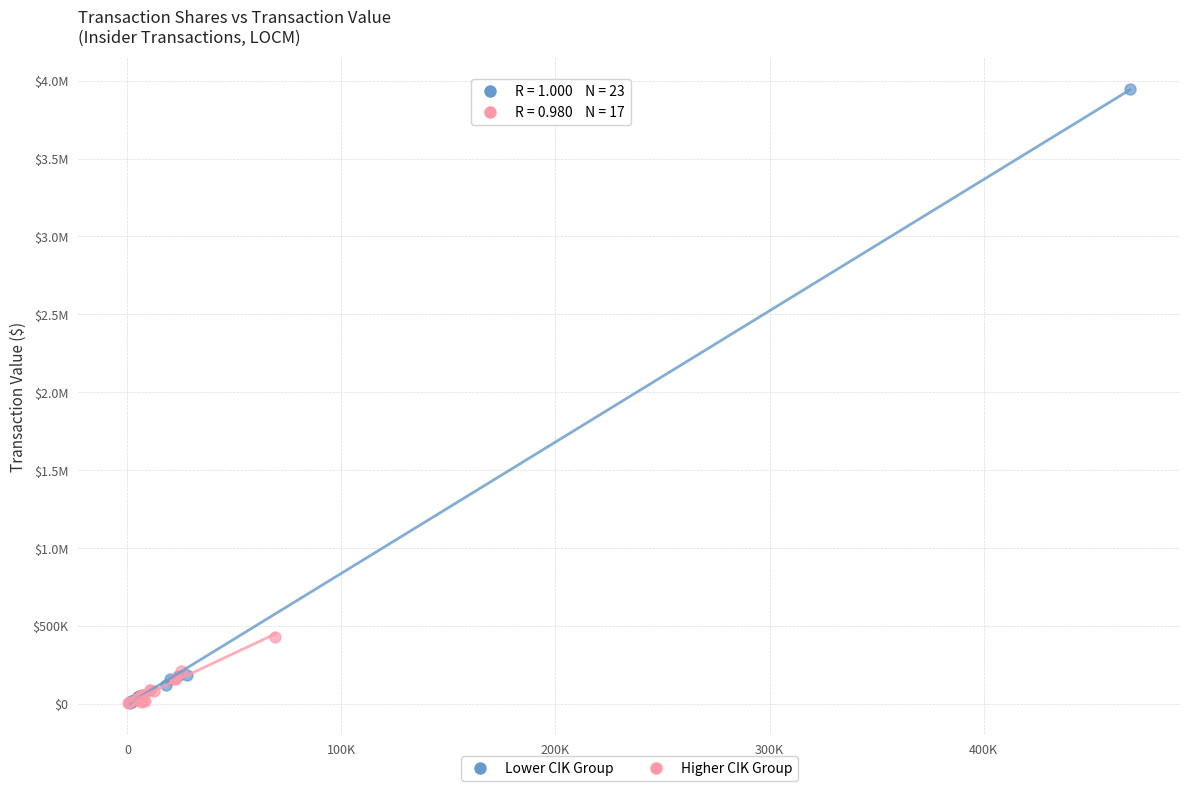

What are all the series names shown in the legend?

Lower CIK Group, Higher CIK Group